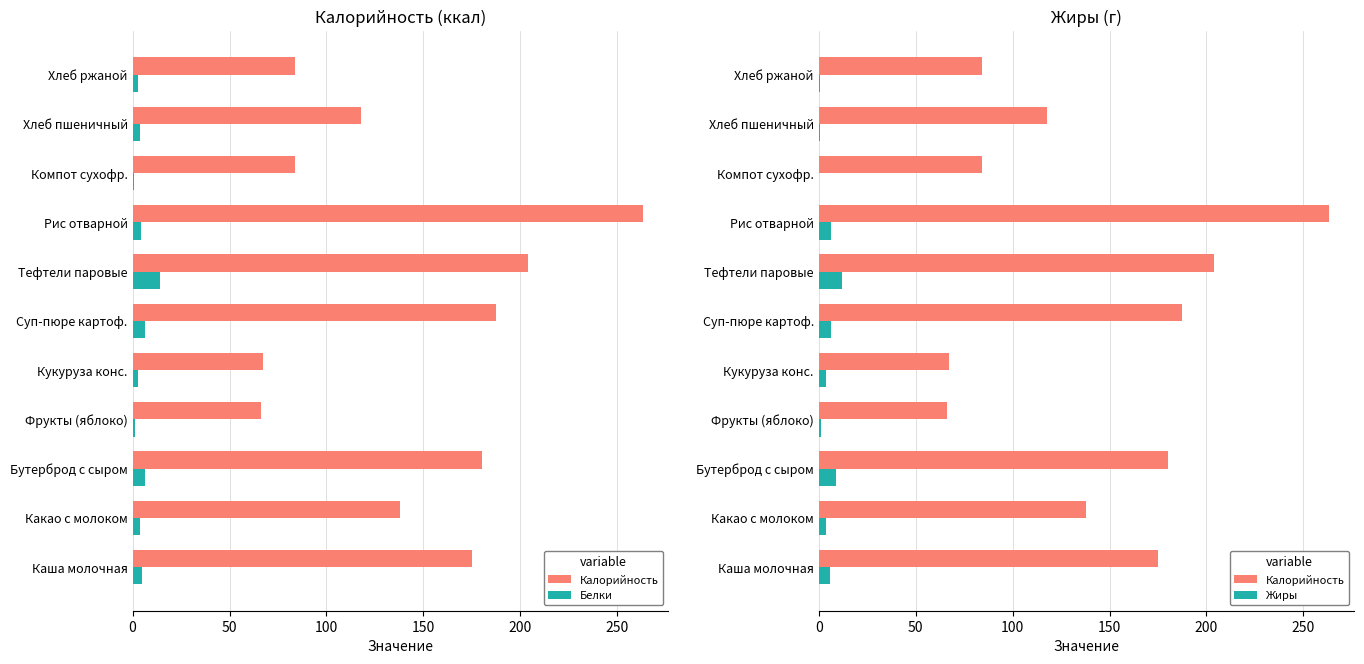

Which series changed the most between Хлеб пшеничный and Хлеб ржаной?

Калорийность